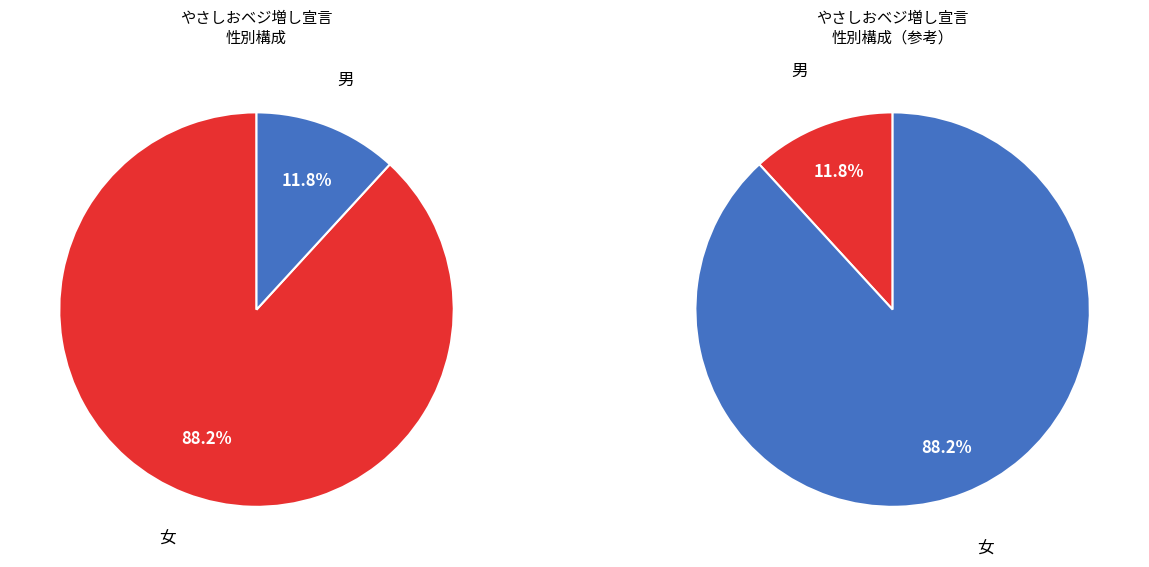

To the nearest percent, what is the difference between the 男 and 女 slice percentages?

76%